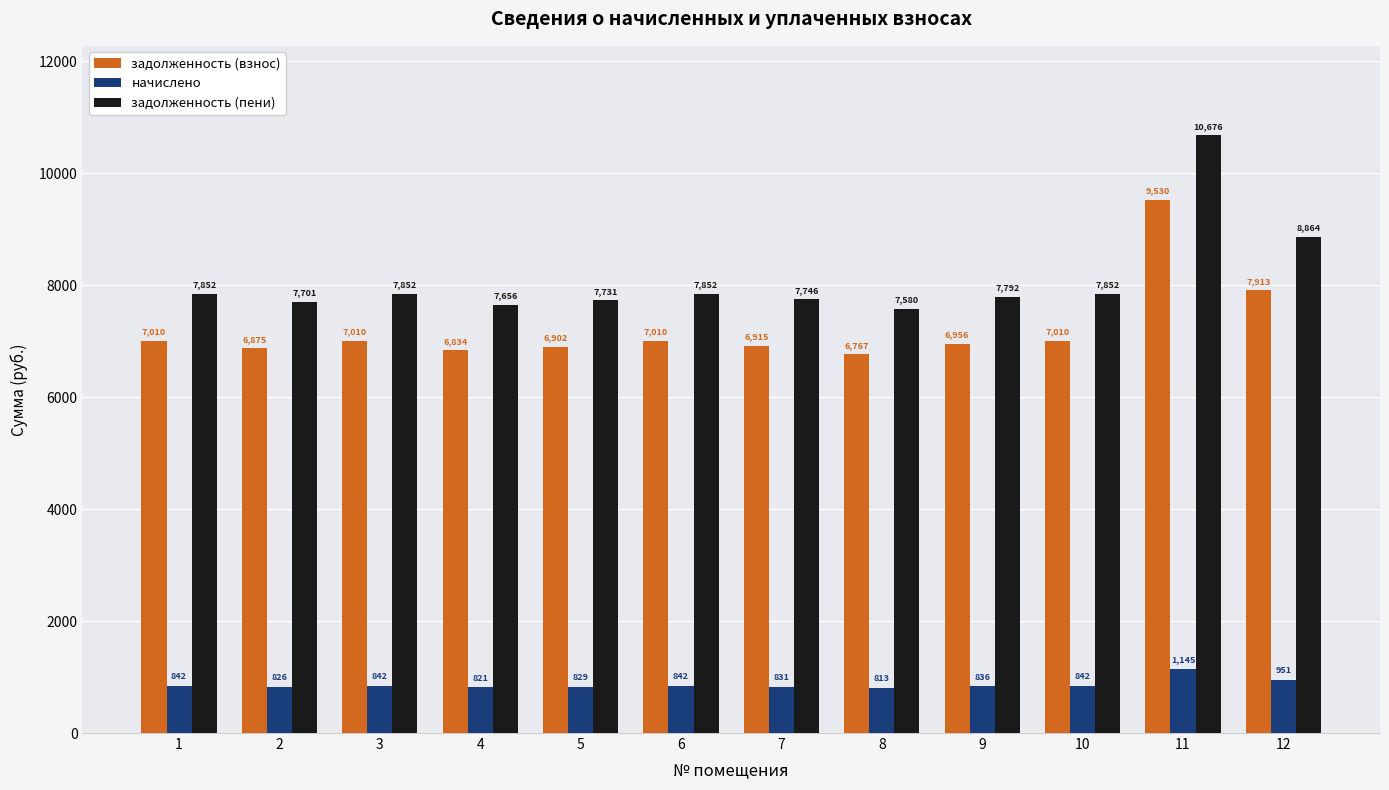

Which series has the largest range (max minus min)?

задолженность (пени)